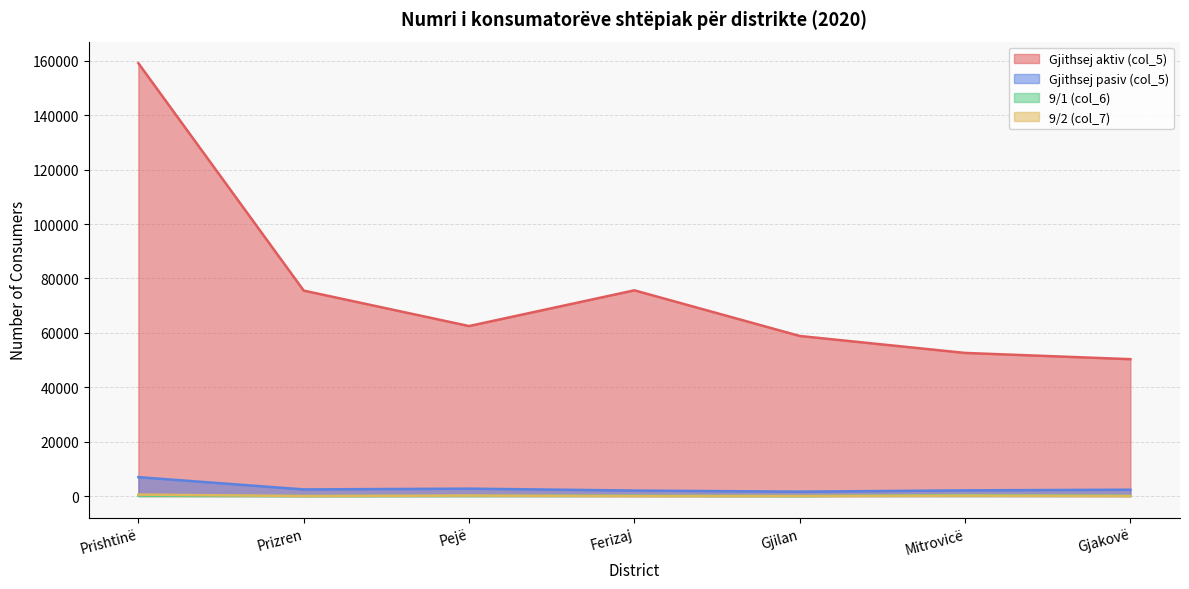

Is the value of 9/1 (col_6) at Gjakovë greater than the value of Gjithsej aktiv (col_5) at Gjilan?

No